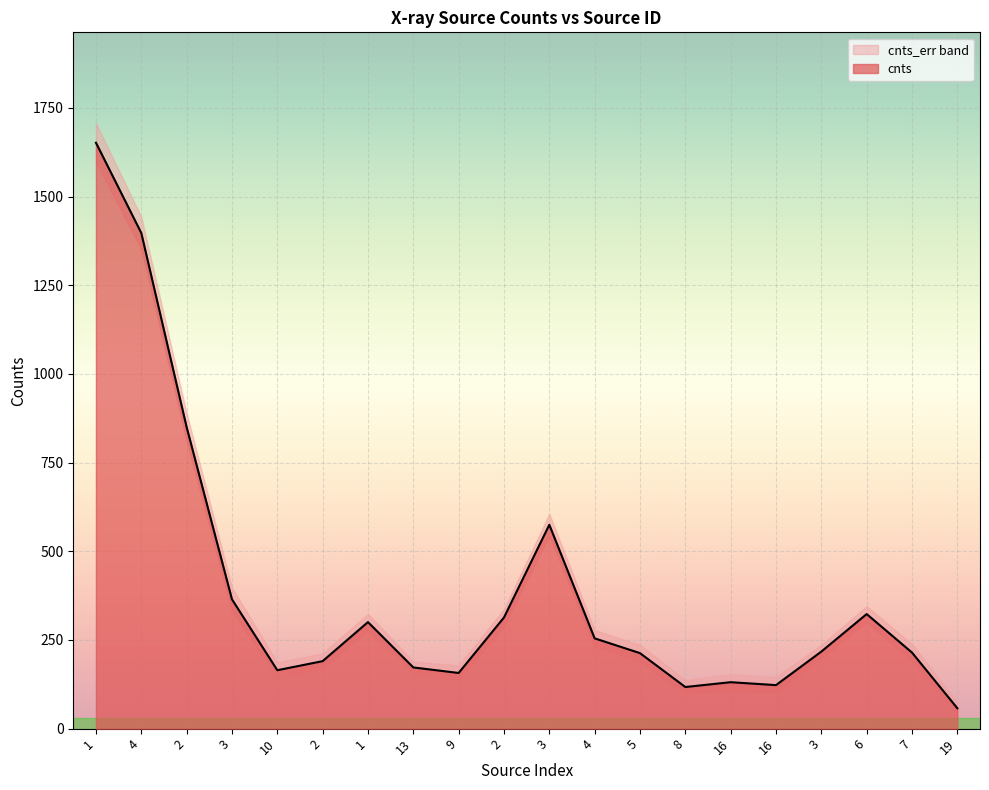

What is the change in value from 2 to 16?

-182.4